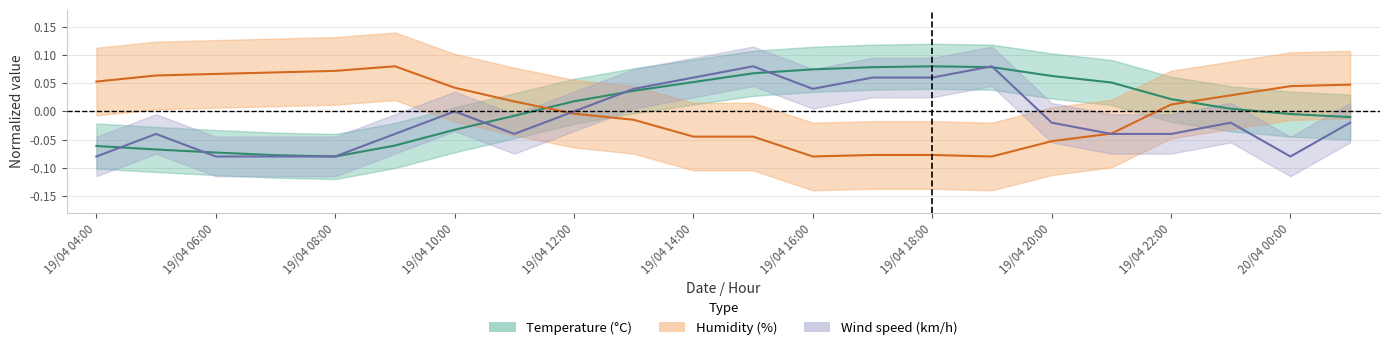

True or false: wind_speed has more than 1 points higher than both neighbors.

True